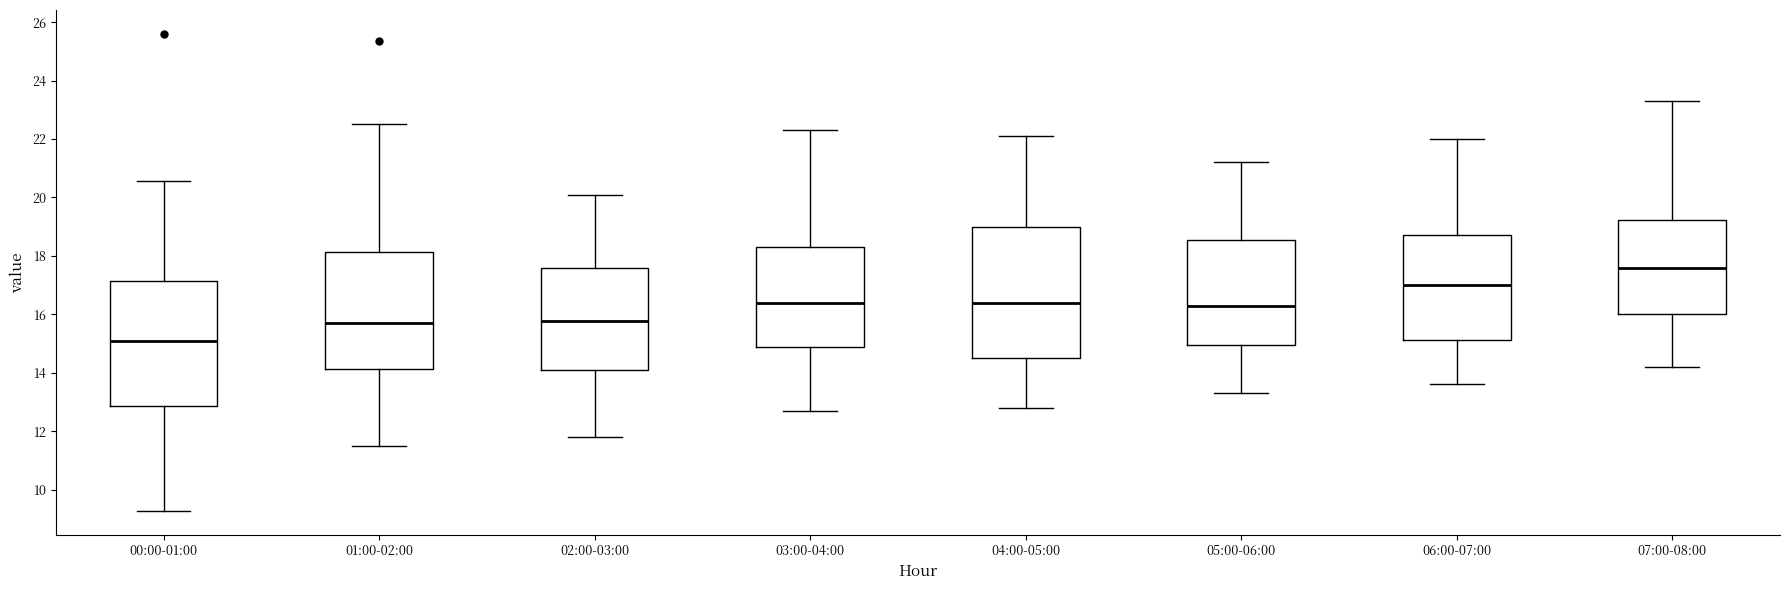

Reading left to right, read every box against the y-axis: the position of its median line, the range the box covers, and the ends of its whiskers. The values are not printed on the chart, so give them approximately, as read against the axis.

00:00-01:00: median 15.2, box 12.8 to 17.2, whiskers 9.2 to 20.6
01:00-02:00: median 15.6, box 14.2 to 18.2, whiskers 11.6 to 22.6
02:00-03:00: median 15.8, box 14.0 to 17.6, whiskers 11.8 to 20.2
03:00-04:00: median 16.4, box 14.8 to 18.4, whiskers 12.8 to 22.4
04:00-05:00: median 16.4, box 14.6 to 19.0, whiskers 12.8 to 22.2
05:00-06:00: median 16.4, box 15.0 to 18.6, whiskers 13.4 to 21.2
06:00-07:00: median 17.0, box 15.2 to 18.8, whiskers 13.6 to 22.0
07:00-08:00: median 17.6, box 16.0 to 19.2, whiskers 14.2 to 23.4